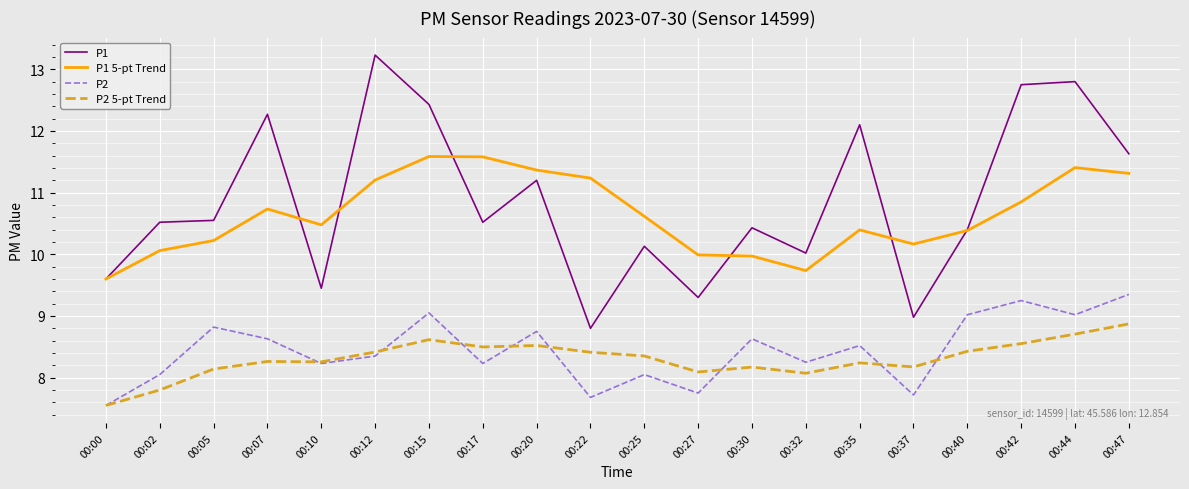

Is the value of P2 5-pt Trend at 00:15 greater than the value of P1 5-pt Trend at 00:35?

No